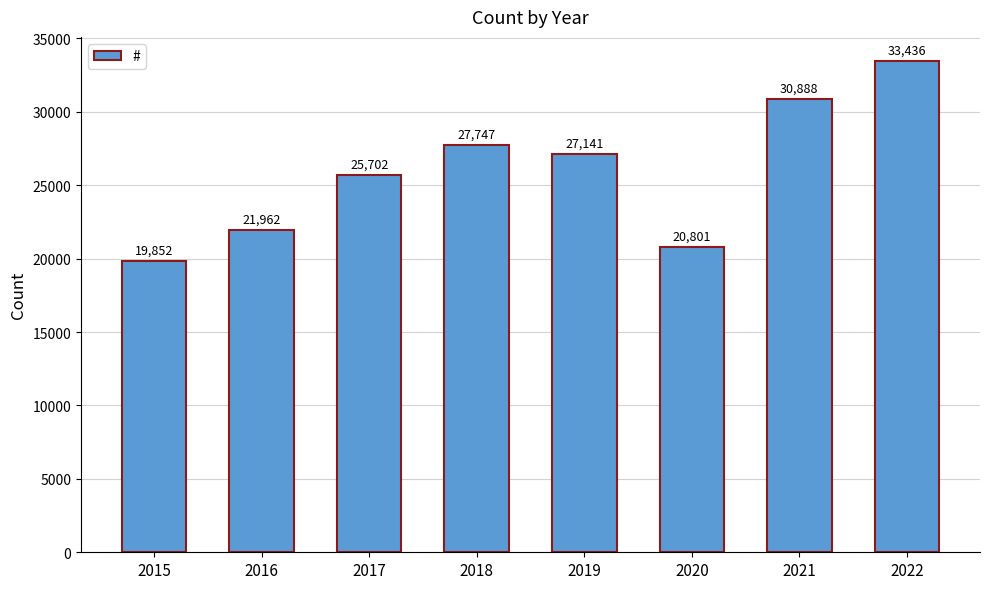

At which category does the chart reach its peak across all series?

2022